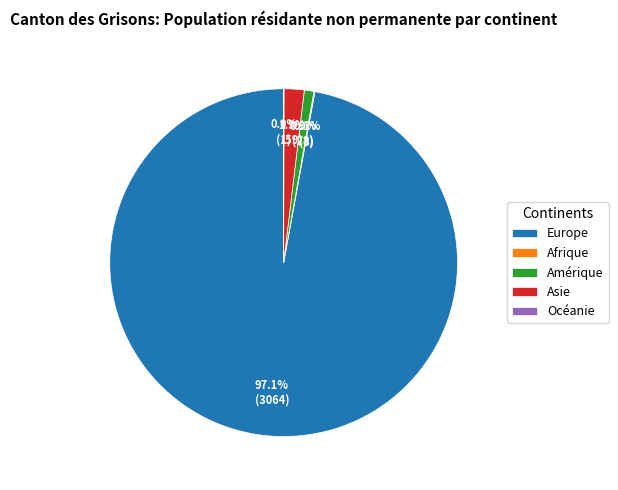

The Amérique slice represents 11% of the pie. True or false?

False